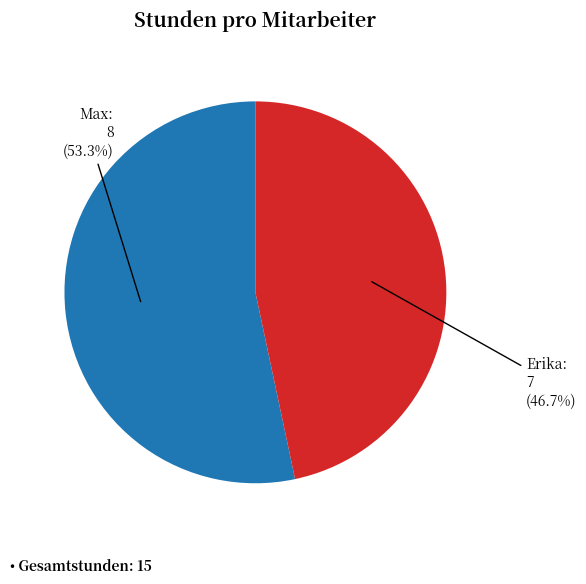

What is the smallest slice in the pie chart?

Erika